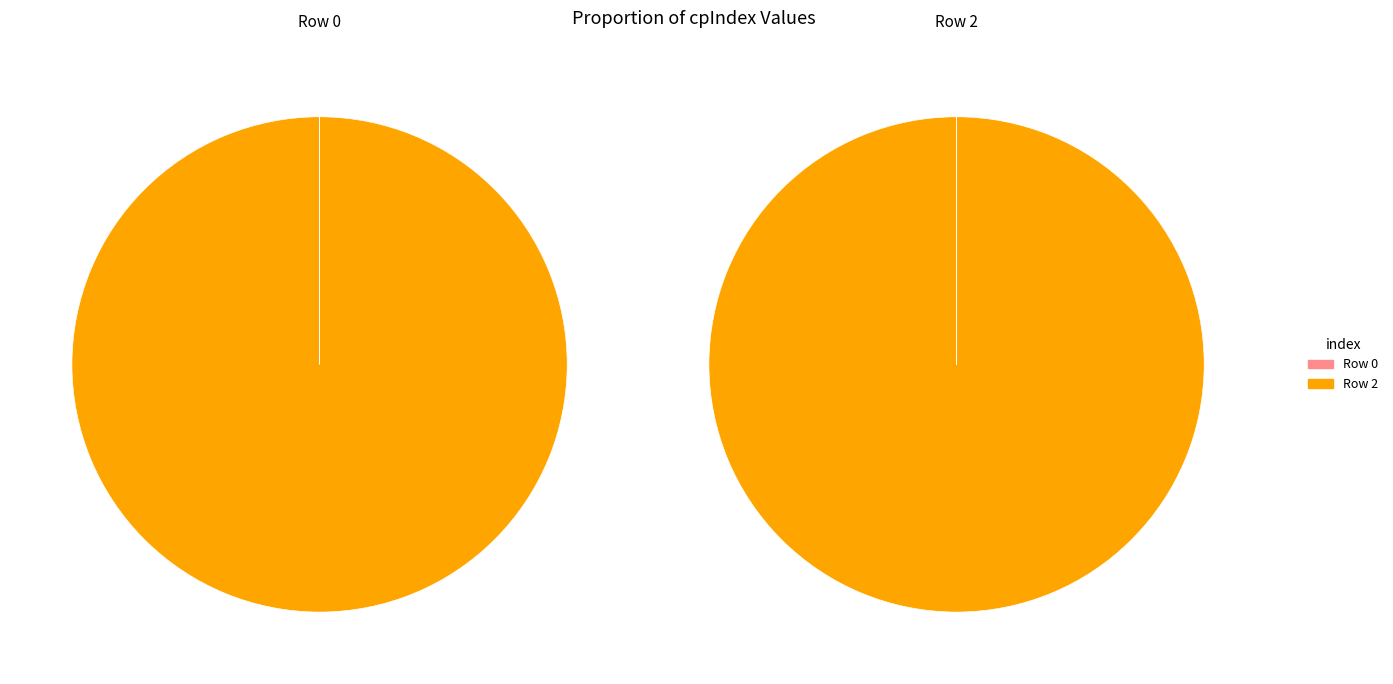

True or false: Row 0 accounts for 10% of the total.

False